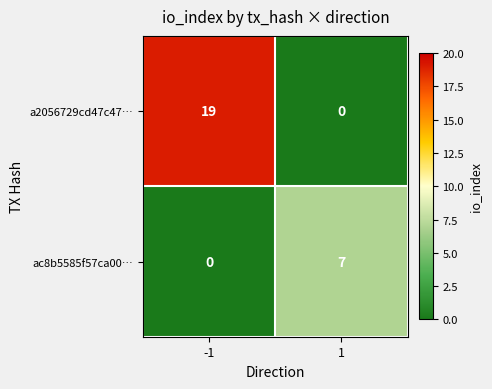

At 1, list the series in order from largest to smallest.

ac8b5585f57ca00…, a2056729cd47c47…